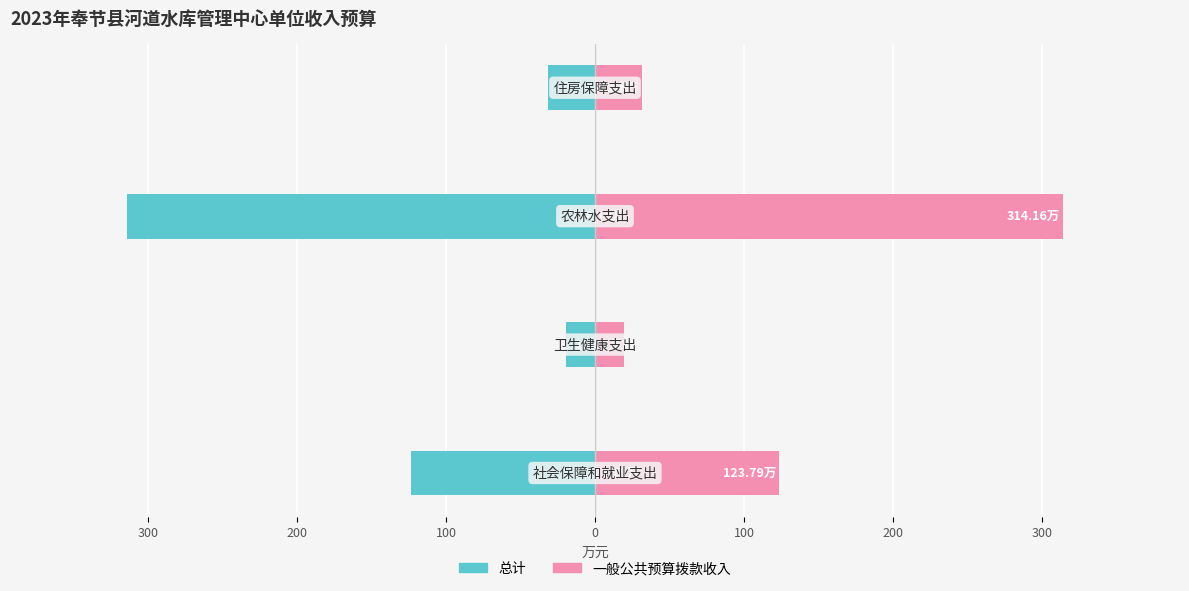

How many bars are there in each group?

2